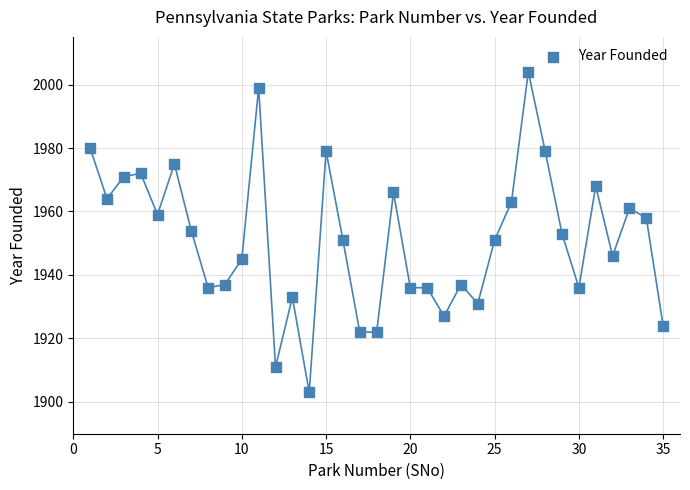

What is the range of Y values (max minus min)?

101